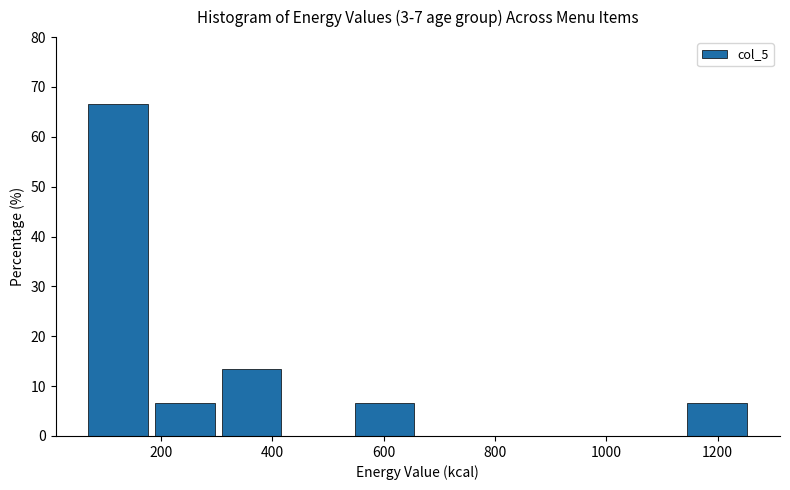

What is the height of the bar covering 540 to 660 on the x-axis? Neither the bar edges nor the heights are printed on the chart, so give them approximately, as read against the axes.

7